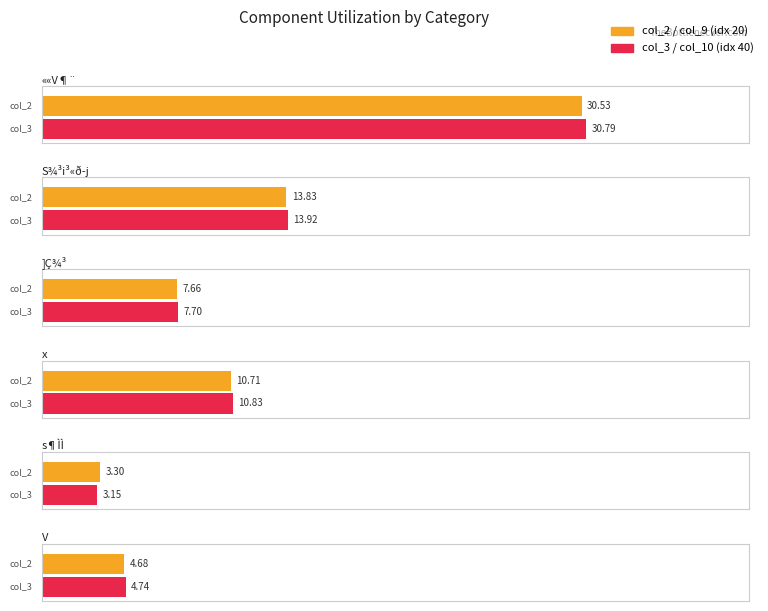

Is the value of ]Ç¾³ at 40 greater than the value of ««V¶¨ at 40?

No